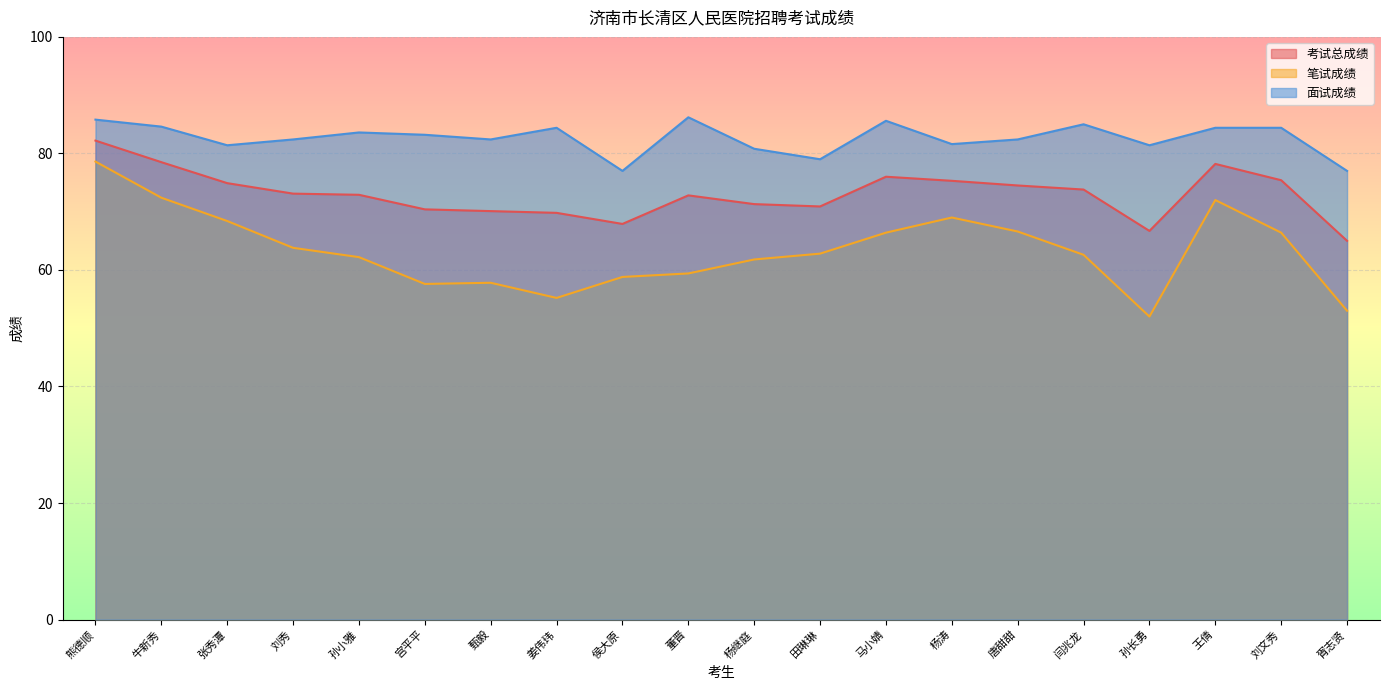

At which label is 考试总成绩 closest to 73?

刘秀